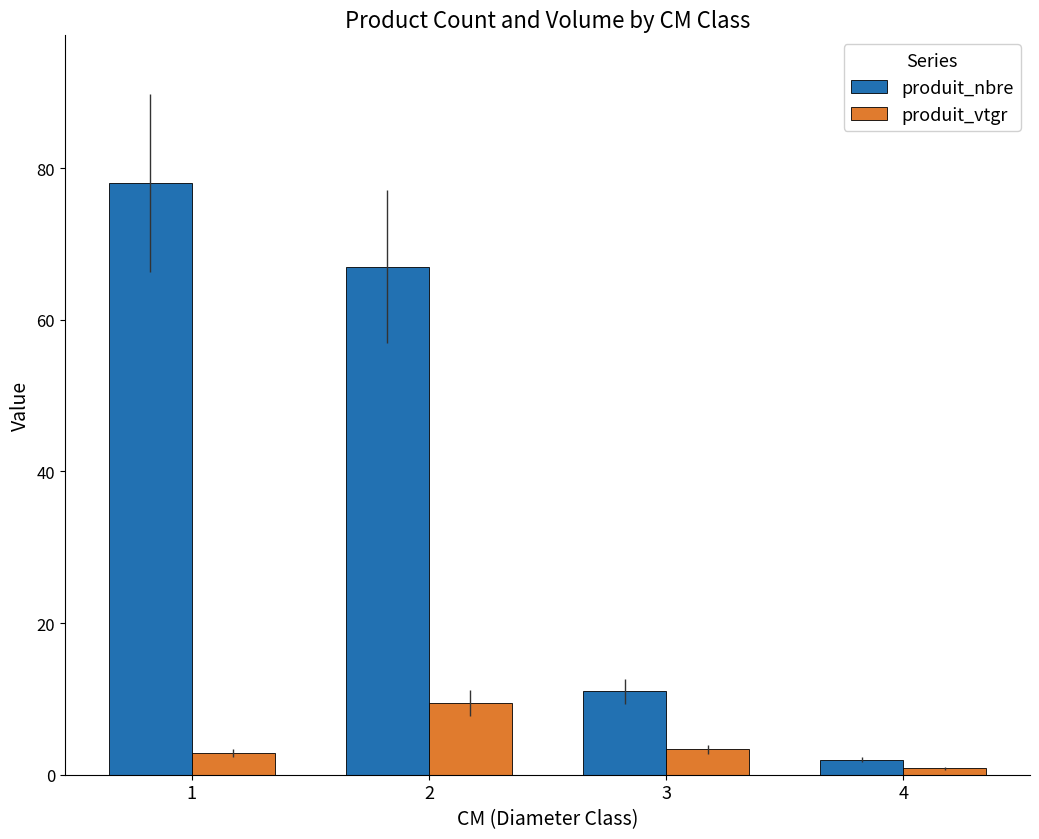

What is the difference between the produit_nbre values at 3 and 4?

9.0